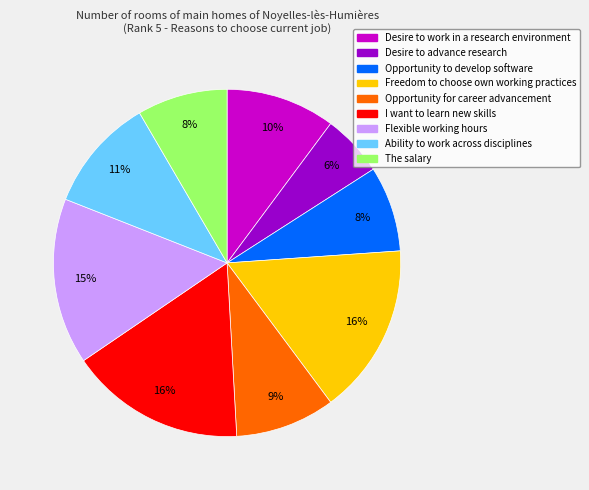

To the nearest percent, what is the combined percentage of Opportunity for career advancement and Opportunity to develop software?

17%